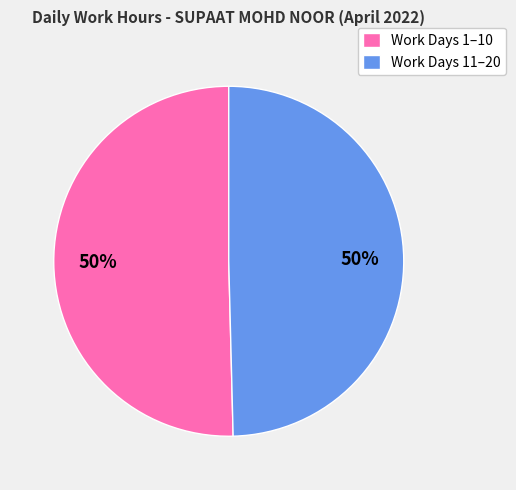

Is it true that Work Days 1–10 is 50% of the pie?

True